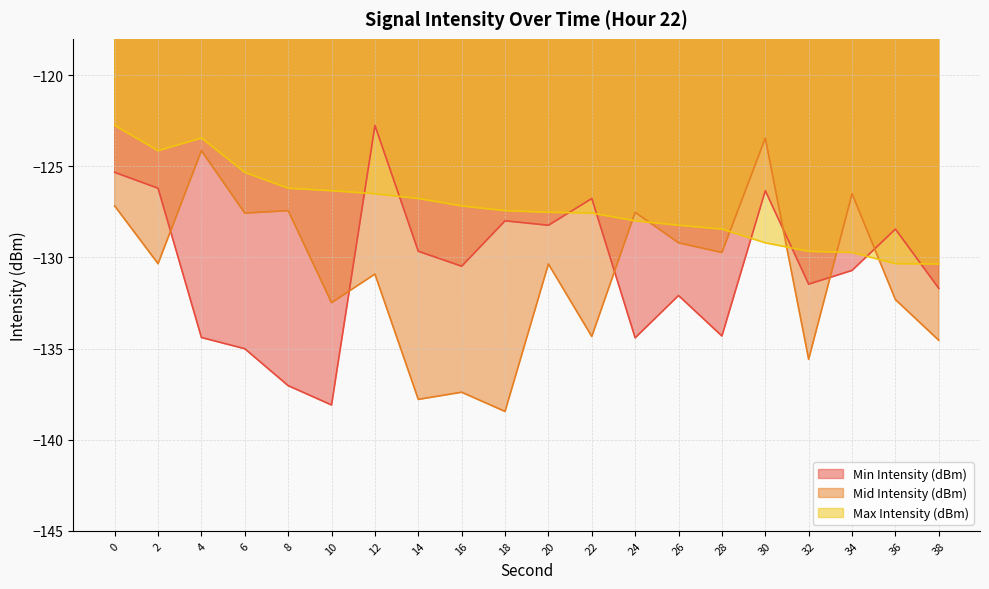

Where do Mid Intensity (dBm) and Max Intensity (dBm) first cross each other?

22 and 24